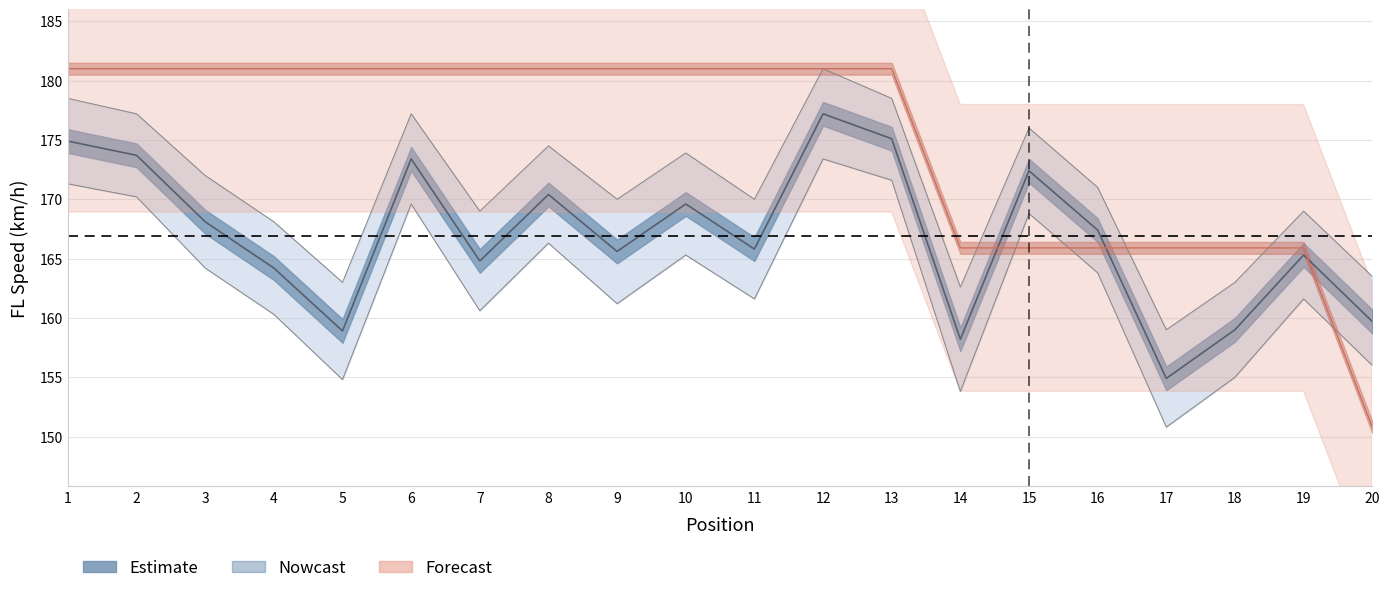

Where does the FL_KPH series first go above 167?

1